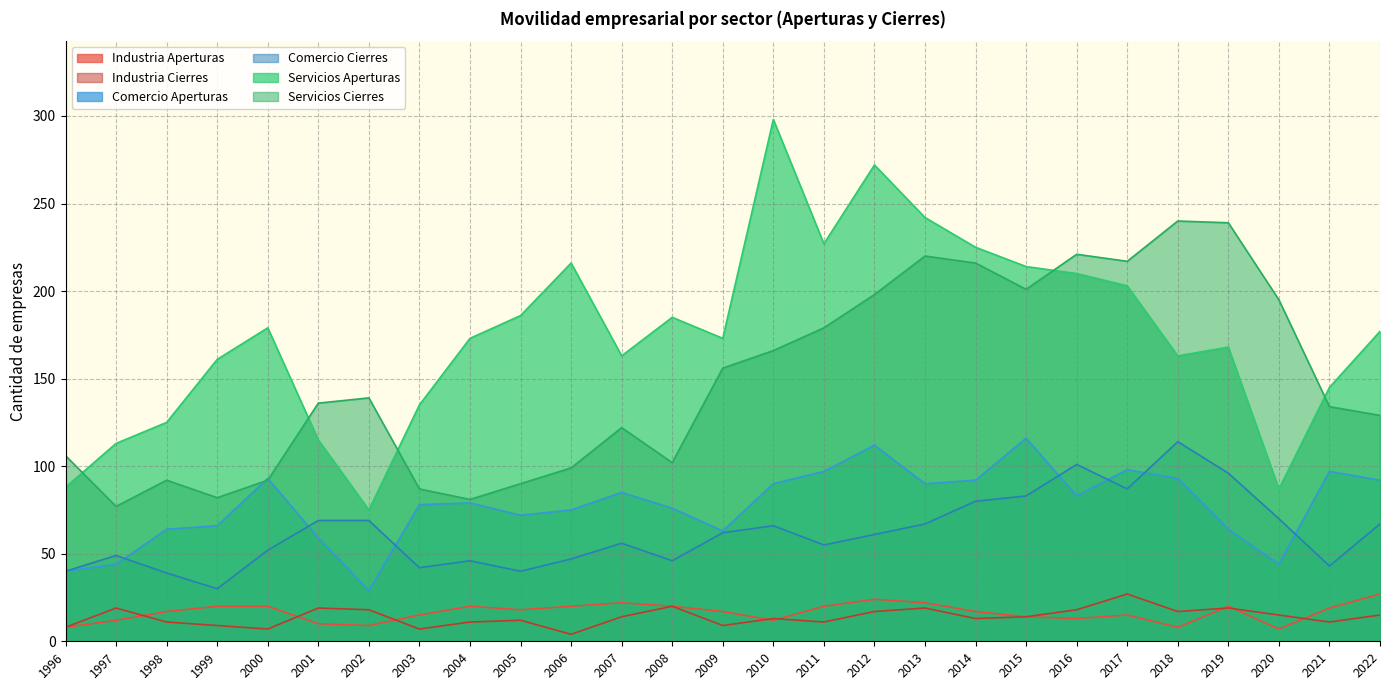

Which series has the largest total across all categories?

Servicios Aperturas